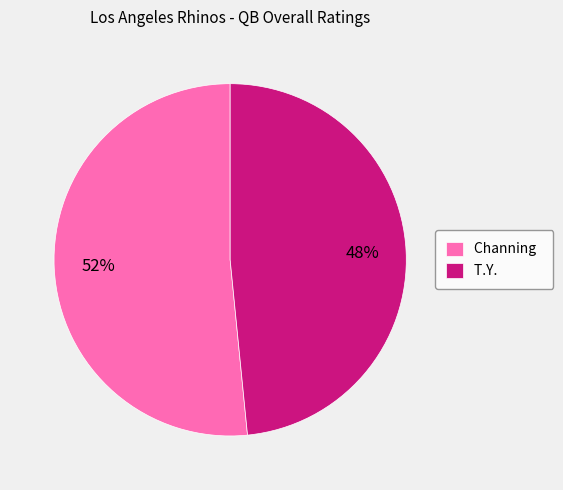

Is the sum of T.Y. and Channing greater than half?

Yes